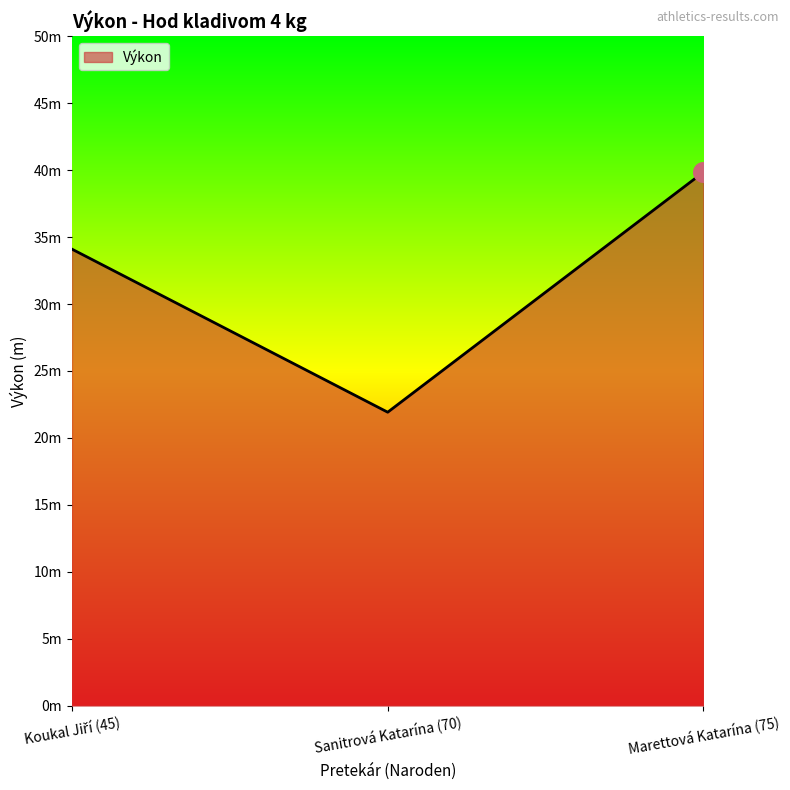

Is this an area chart (filled region under the line)?

Yes